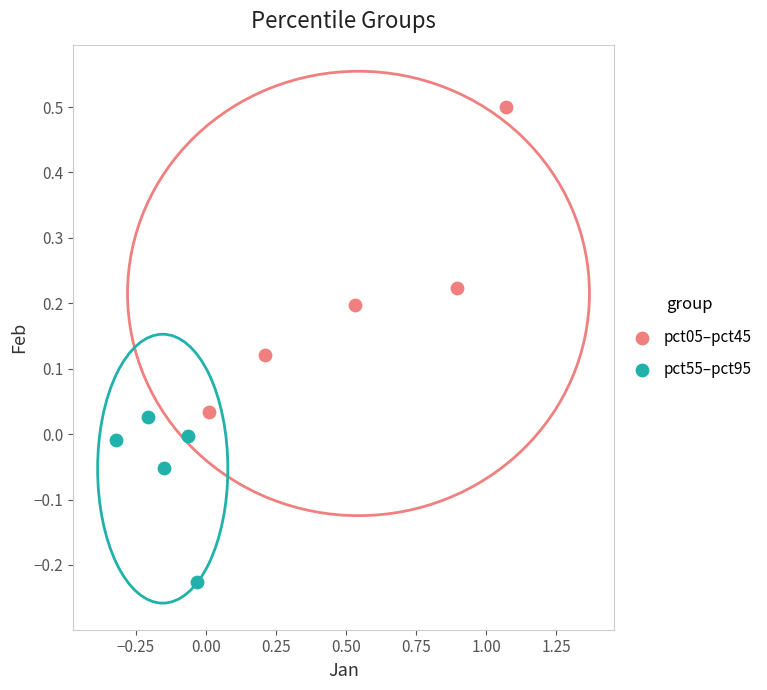

Which series reaches the maximum Y coordinate?

pct05–pct45